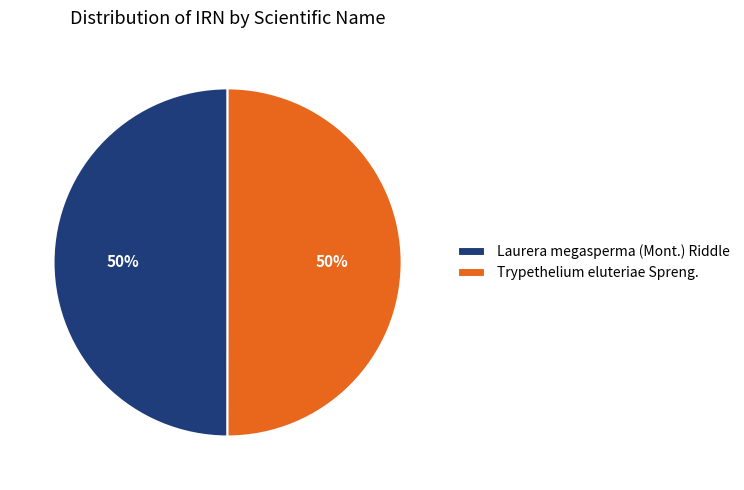

To the nearest percent, what portion does Laurera megasperma (Mont.) Riddle represent?

50%